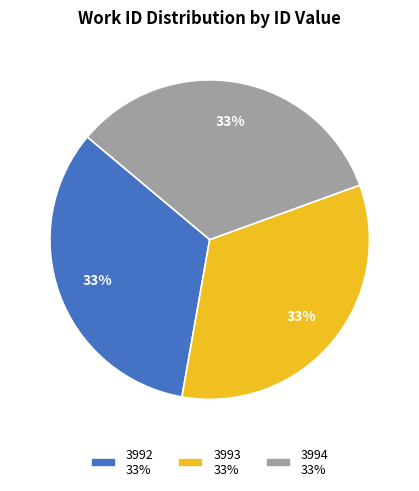

To the nearest percent, what portion does 3994 represent?

33%